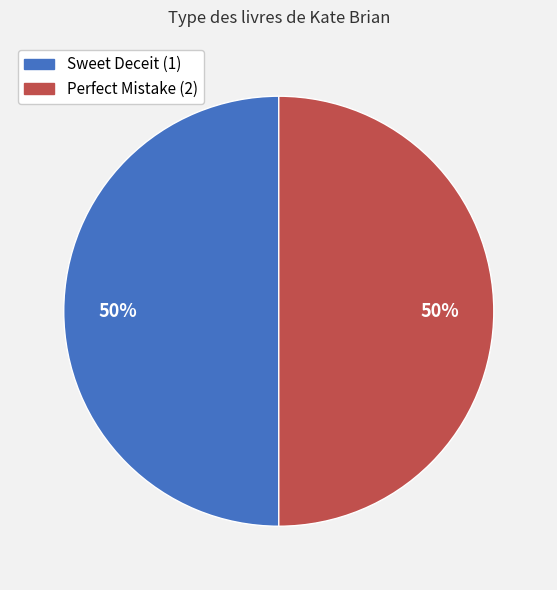

To the nearest percent, what percentage of the pie is Sweet Deceit (1)?

50%